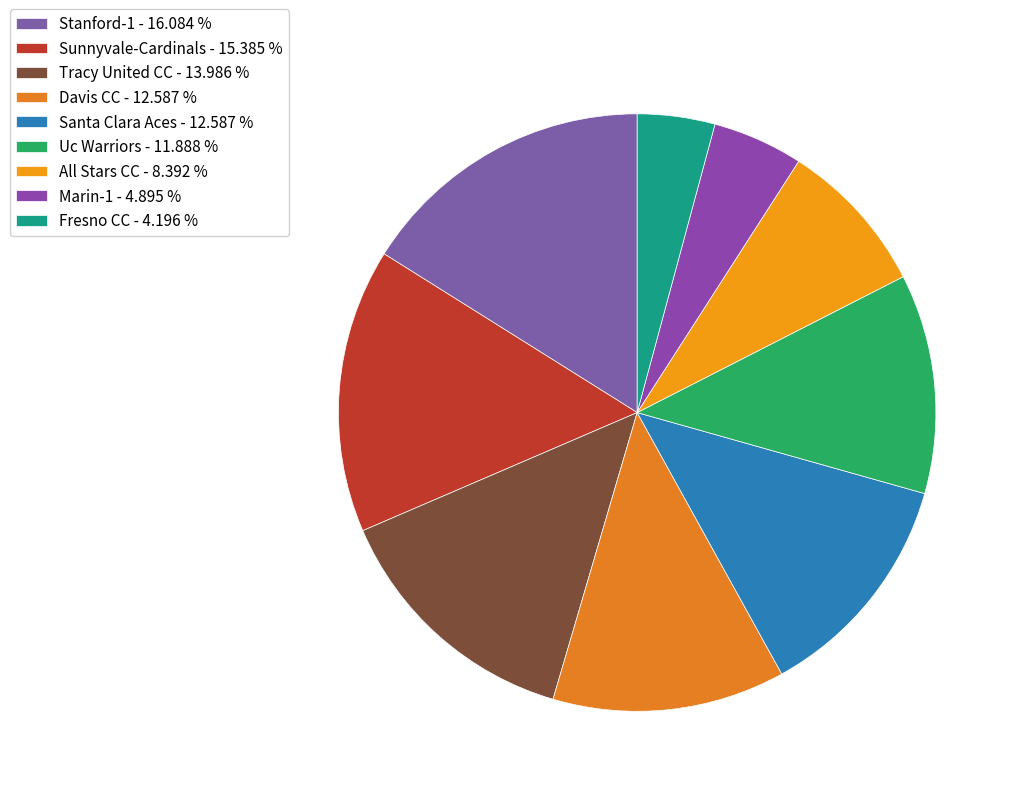

What is the ratio of the value at Fresno CC to the value at All Stars CC?

0.5